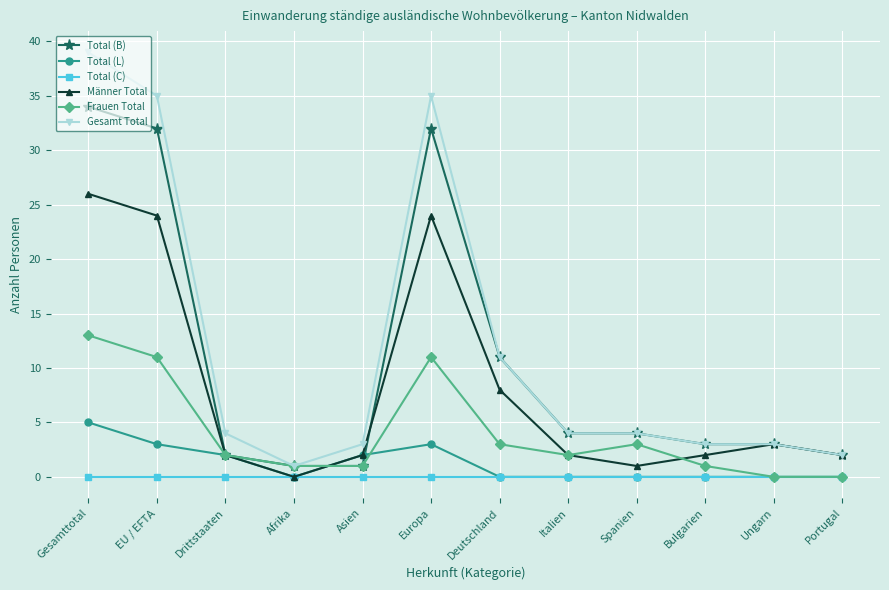

At EU / EFTA, list the series in order from largest to smallest.

Gesamt Total, Total (B), Männer Total, Frauen Total, Total (L), Total (C)